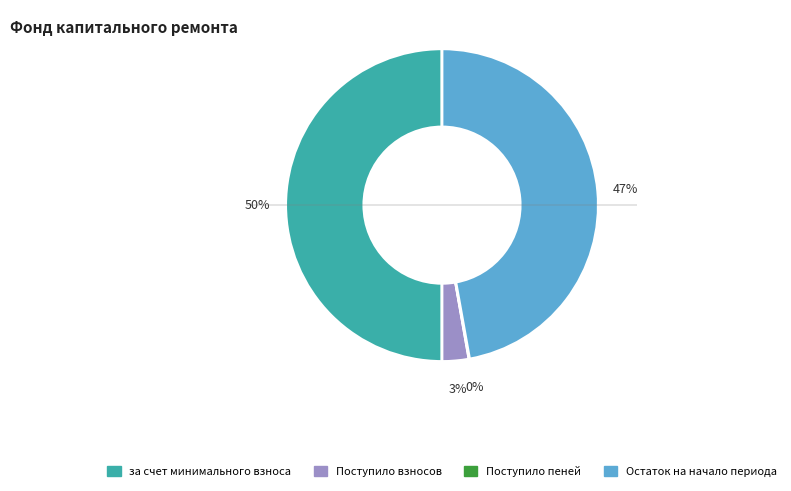

What percentage is the Поступило взносов slice, to the nearest percent?

3%